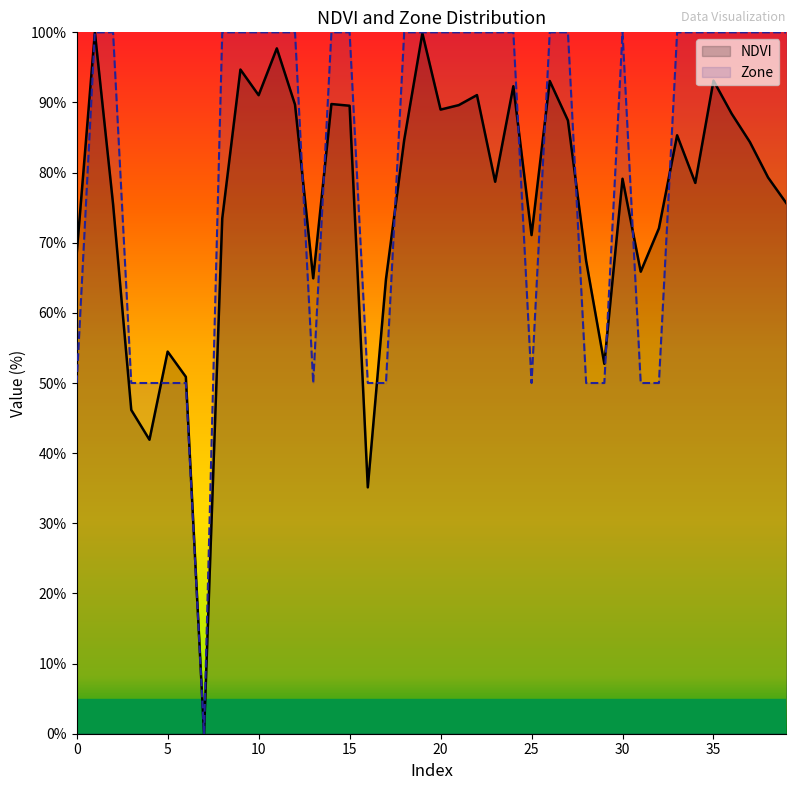

What is the total value across all series at 30?

179.1